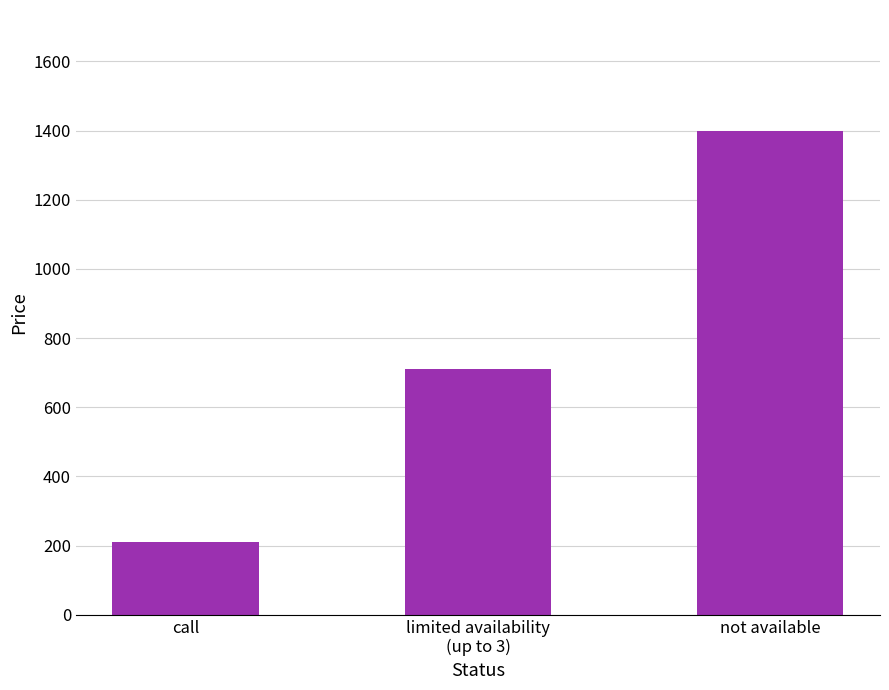

Are the bars horizontal?

No